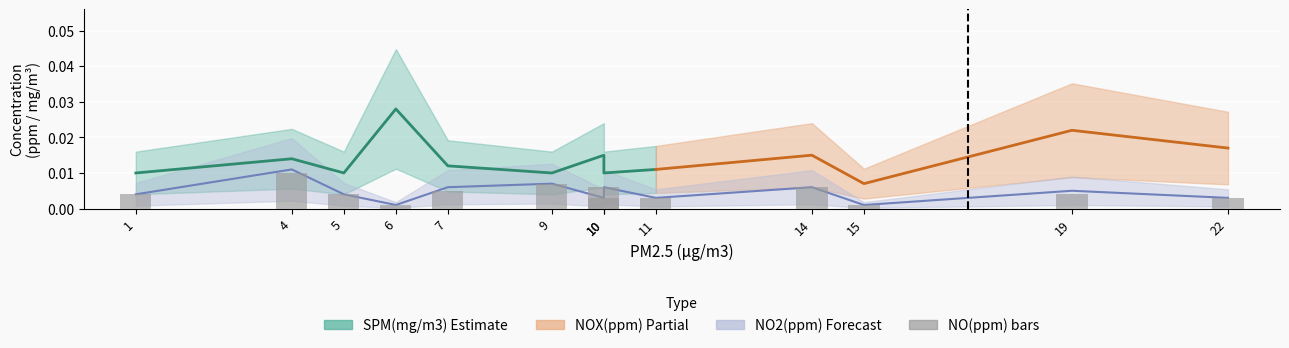

What is the sum of all values?

0.1